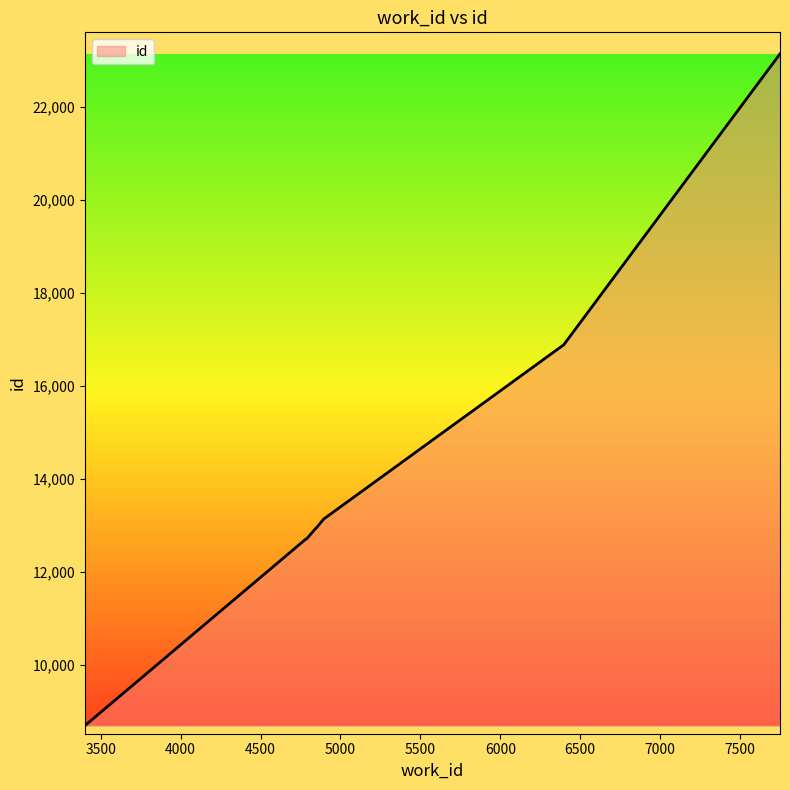

What is the difference between the maximum and minimum values?

14457